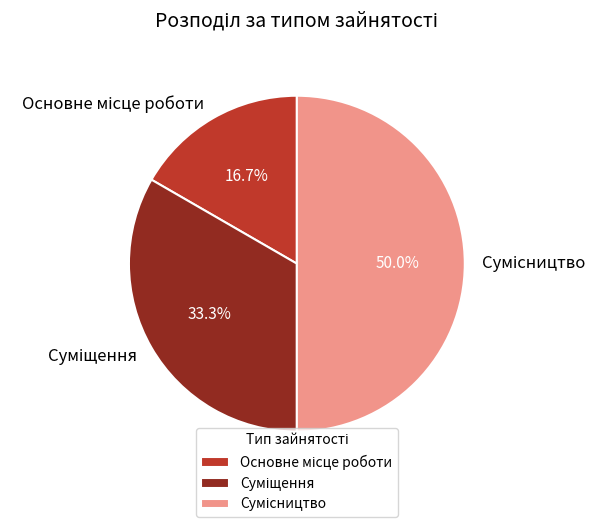

To the nearest percent, what is the difference between the largest and smallest slice percentages?

33%